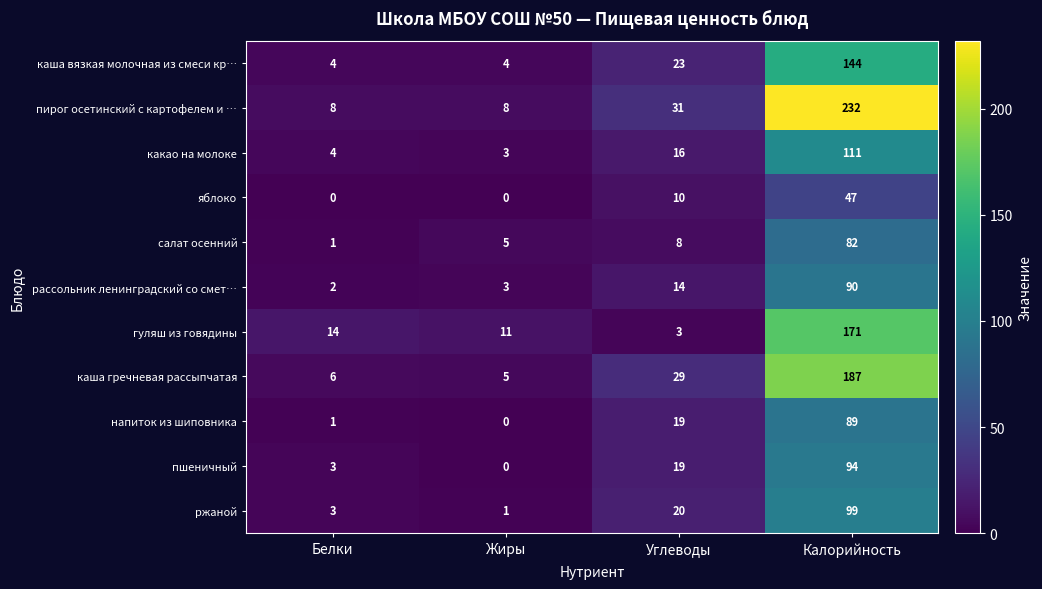

Is it true that гуляш из говядины equals 1 at Углеводы?

False